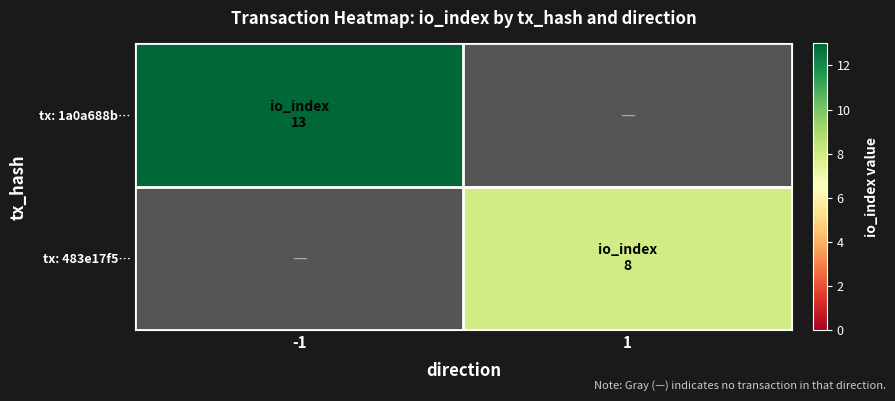

What is the difference between the highest and lowest values at io_index?

5